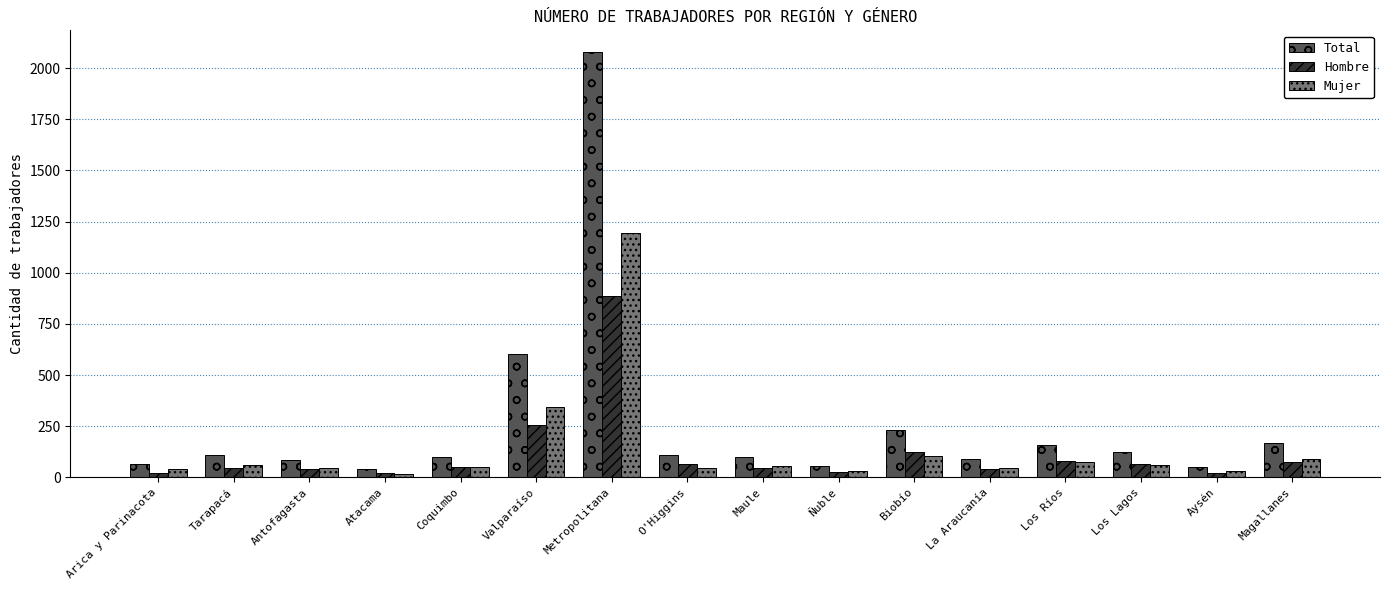

What is the sum of the Hombre values at Biobío and Valparaíso?

381